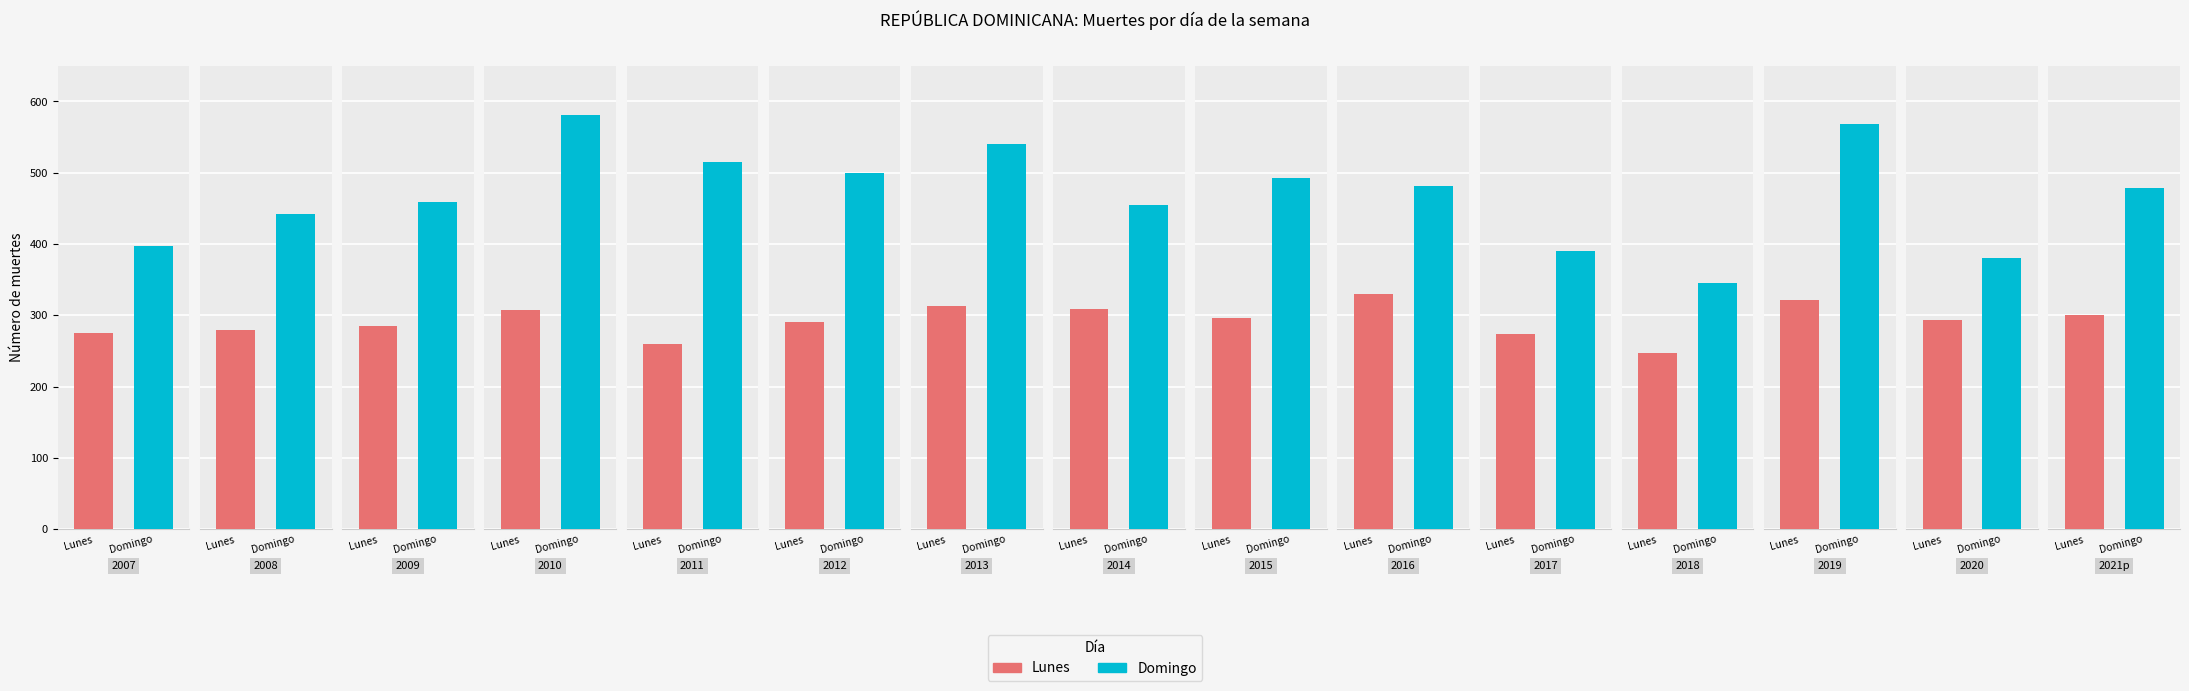

What is the value of the Domingo bar at the 4th from the left?

581